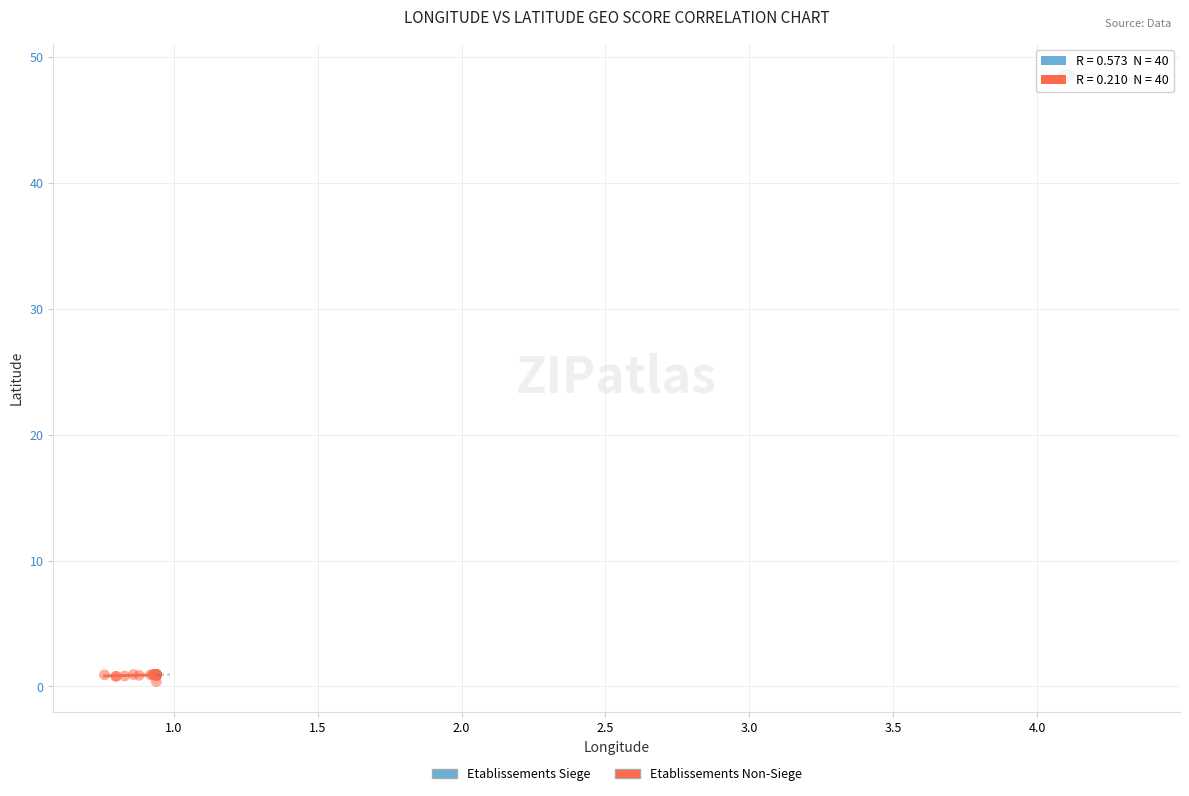

Which series reaches the maximum Y coordinate?

Etablissements Siege